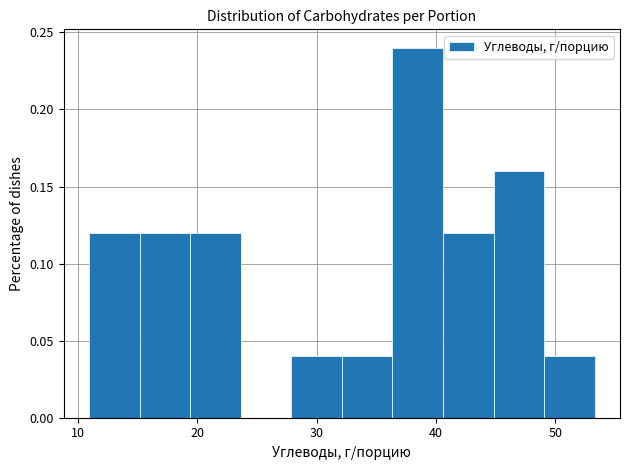

Reading left to right, transcribe this chart: for each bar, give the range it covers on the x-axis and its height. Neither the bar edges nor the heights are printed on the chart, so give them approximately, as read against the axes.

11 to 15: 0.12
15 to 19: 0.12
19 to 24: 0.12
24 to 28: 0
28 to 32: 0.04
32 to 36: 0.04
36 to 41: 0.24
41 to 45: 0.12
45 to 49: 0.16
49 to 53: 0.04